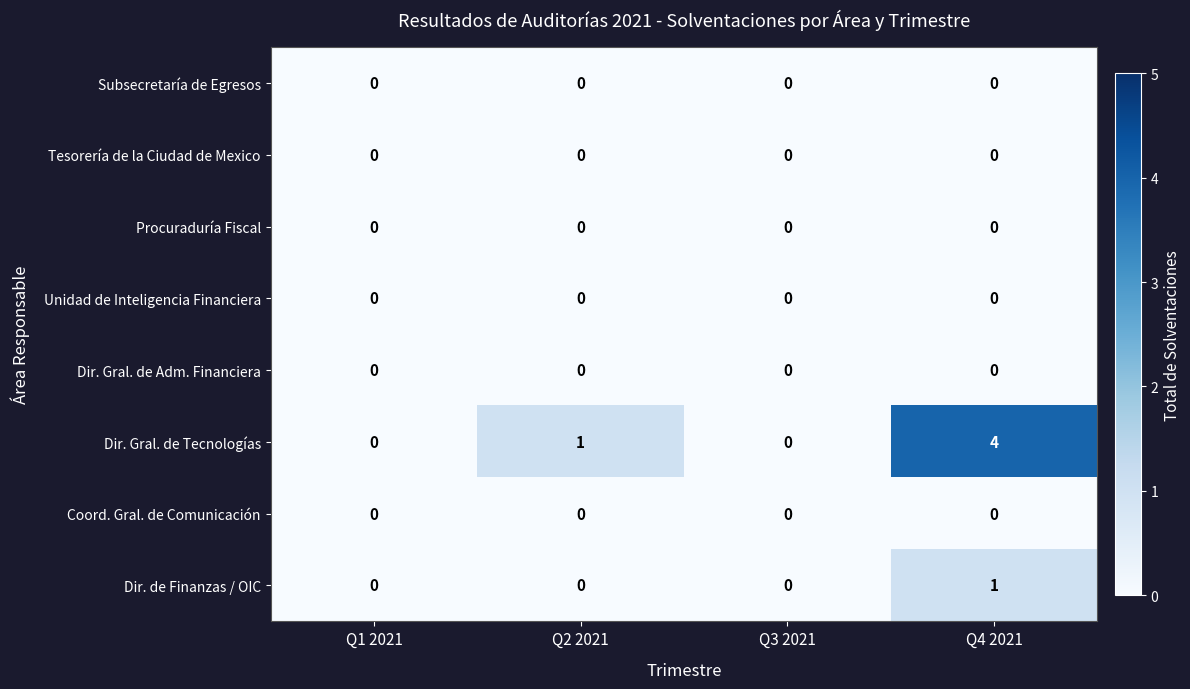

Which category has the highest value across all series?

Q4 2021